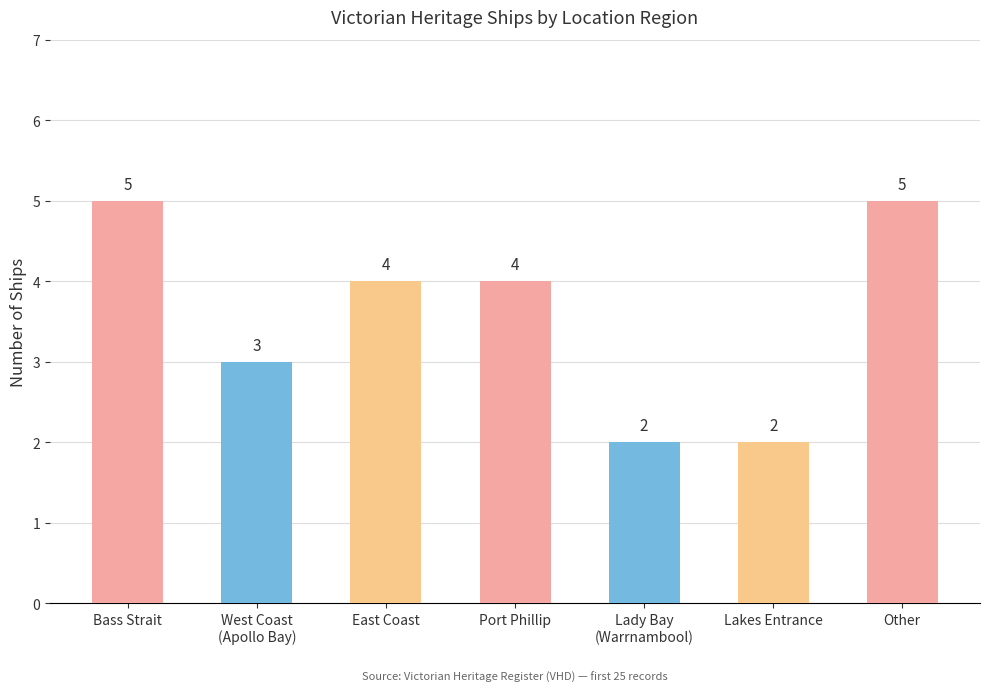

Reading right to left, transcribe all the data shown in this chart.

5	2	2	4	4	3	5